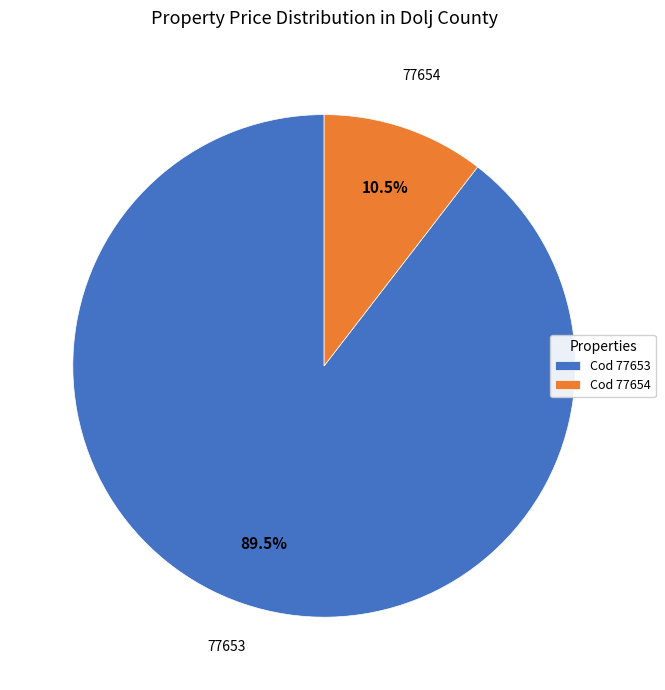

What is the smallest slice in the pie chart?

Cod 77654